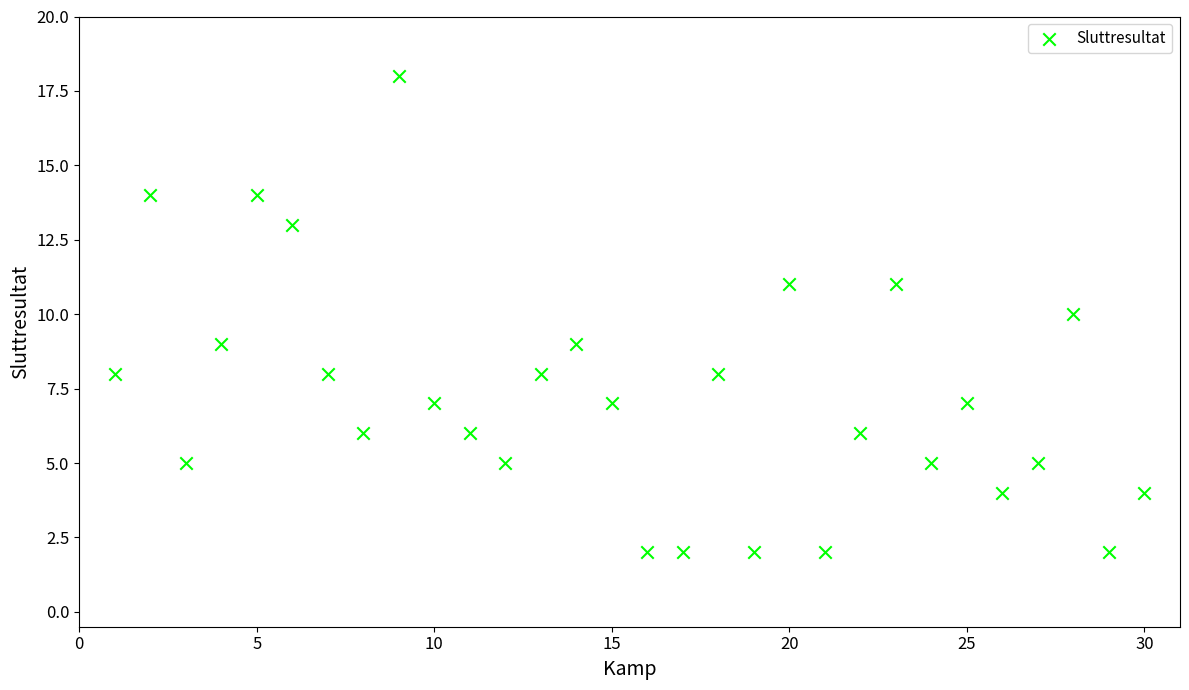

What is the range of X values (max minus min)?

29